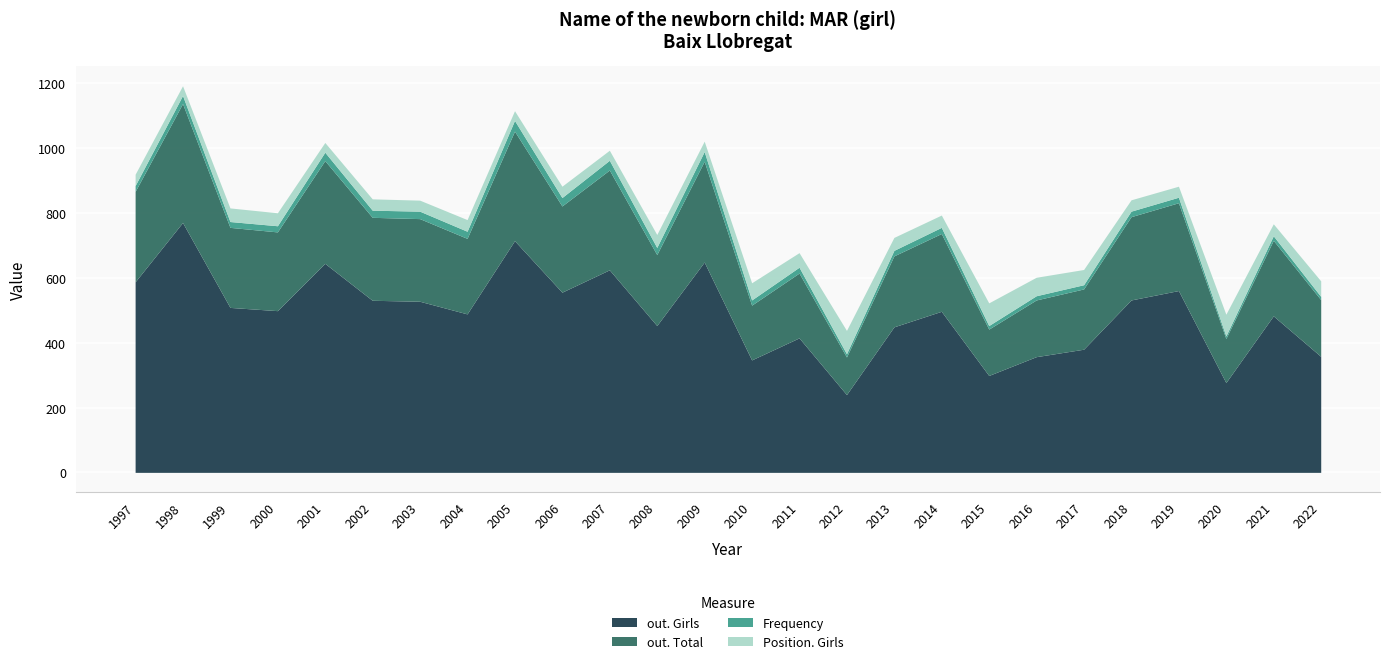

Reading right to left, what are all the values shown in this chart?

out. Girls: 2022=358	2021=483	2020=277	2019=561	2018=532	2017=380	2016=357	2015=299	2014=497	2013=449	2012=240	2011=415	2010=347	2009=649	2008=453	2007=625	2006=556	2005=715	2004=489	2003=528	2002=531	2001=645	2000=499	1999=509	1998=771	1997=588
Frequency: 2022=10	2021=14	2020=8	2019=17	2018=17	2017=13	2016=13	2015=11	2014=19	2013=17	2012=10	2011=18	2010=16	2009=30	2008=22	2007=30	2006=26	2005=33	2004=22	2003=23	2002=22	2001=26	2000=19	1999=18	1998=25	1997=18
out. Total: 2022=175	2021=233	2020=136	2019=271	2018=257	2017=186	2016=175	2015=143	2014=240	2013=219	2012=116	2011=200	2010=169	2009=311	2008=219	2007=308	2006=266	2005=338	2004=233	2003=255	2002=256	2001=317	2000=243	1999=247	1998=367	1997=279
Position. Girls: 2022=48	2021=37	2020=67	2019=34	2018=35	2017=47	2016=57	2015=70	2014=38	2013=40	2012=72	2011=45	2010=53	2009=32	2008=40	2007=31	2006=35	2005=30	2004=36	2003=34	2002=35	2001=30	2000=40	1999=42	1998=30	1997=35